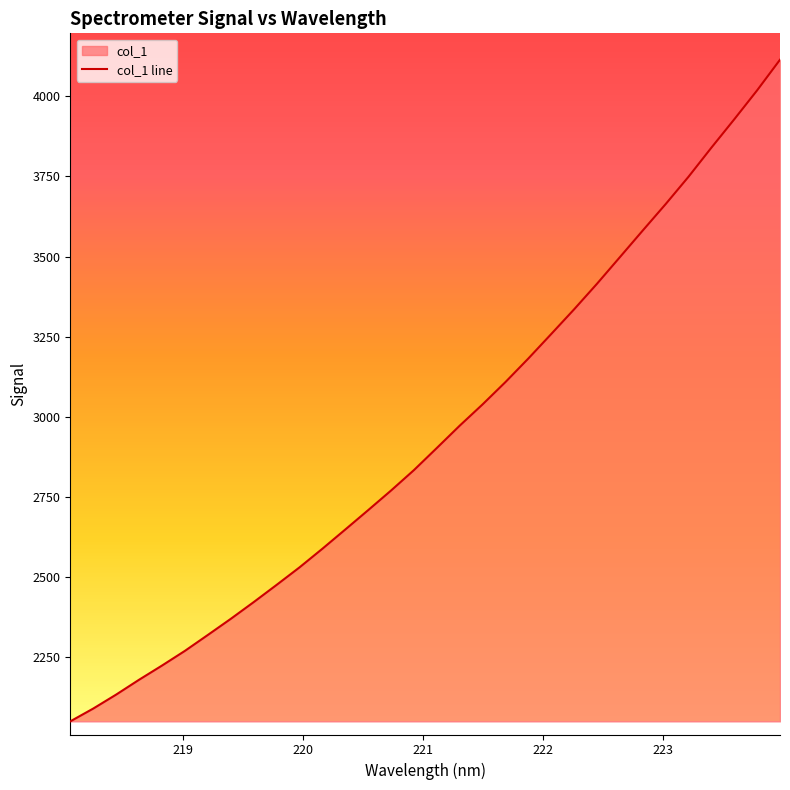

What is the minimum value shown in the chart?

2050.0